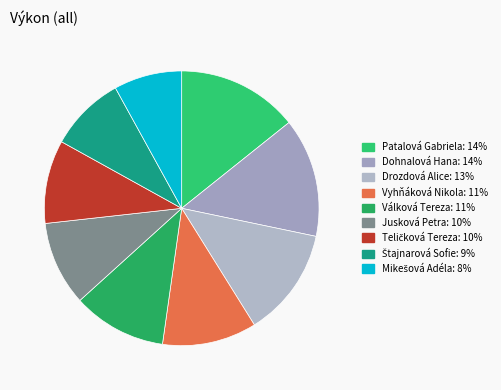

How many slices are in this pie chart?

9